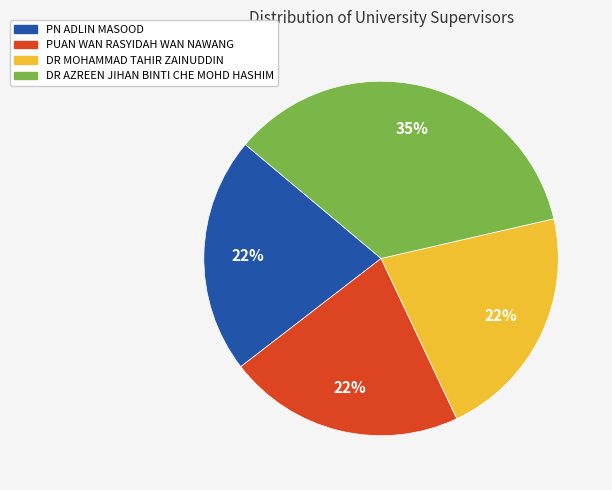

What is the largest slice in the pie chart?

DR AZREEN JIHAN BINTI CHE MOHD HASHIM